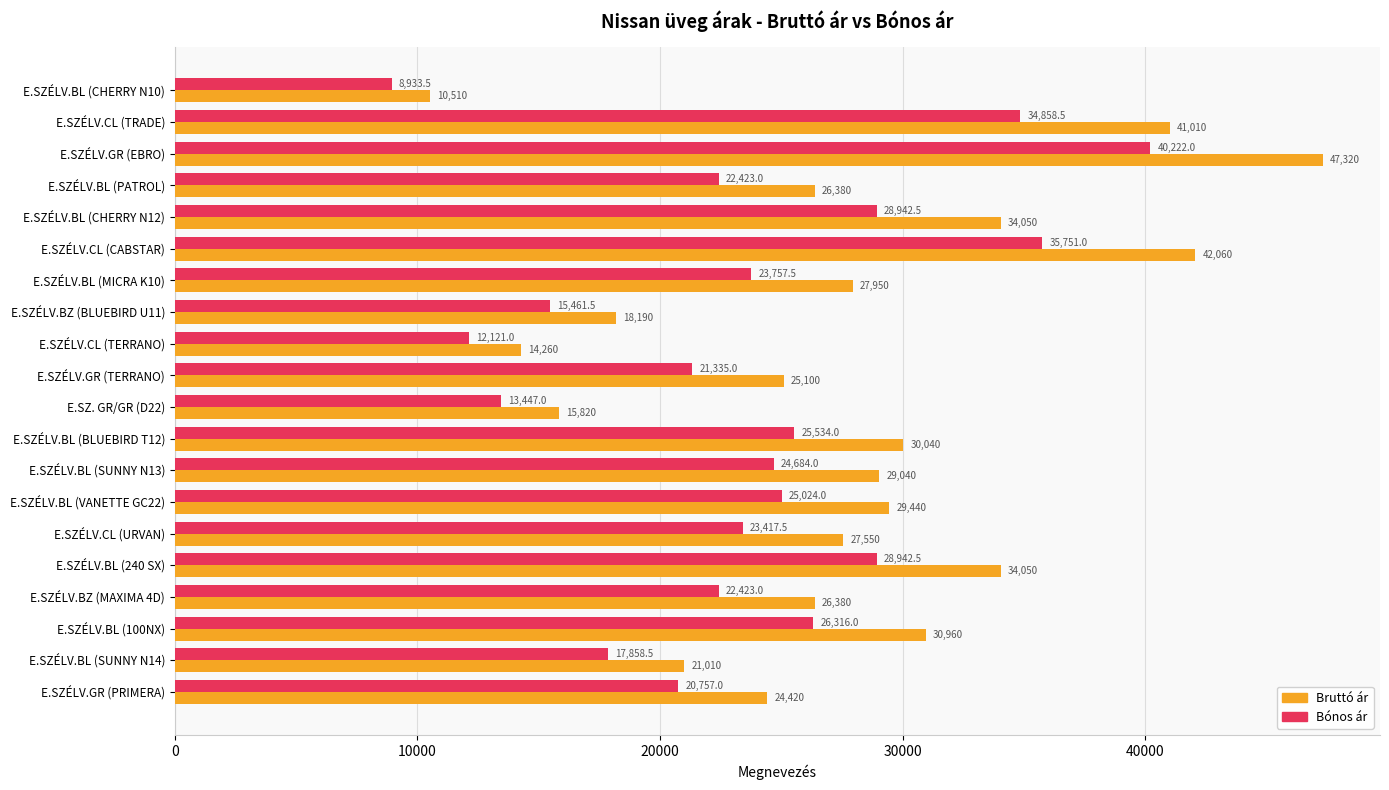

Which series has the largest range (max minus min)?

Bruttó ár